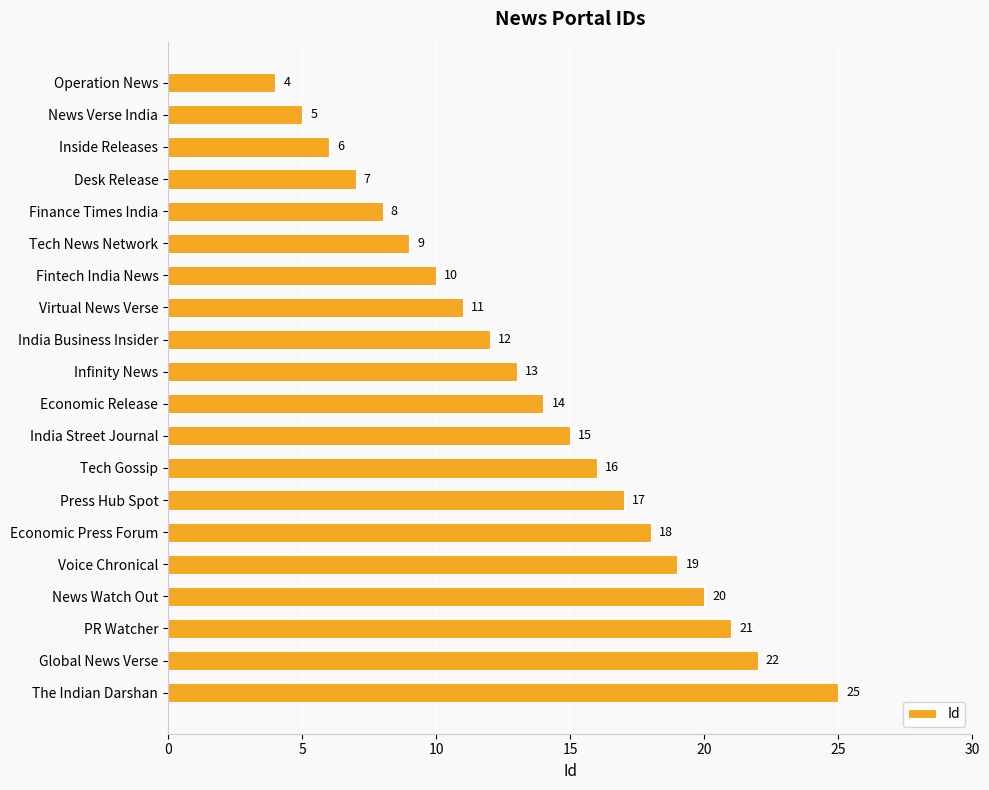

What is the difference between the maximum and minimum values?

21